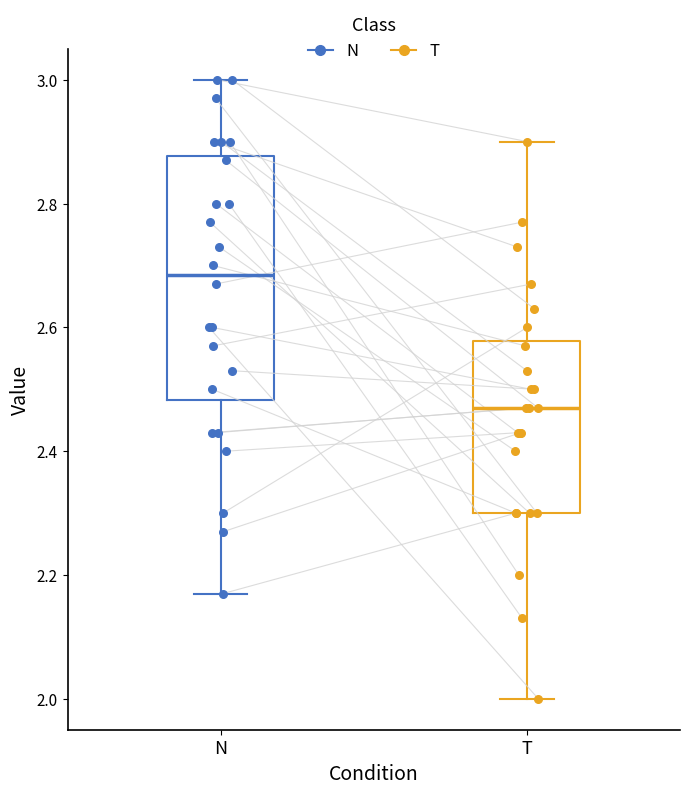

Reading left to right, read every box against the y-axis: the position of its median line, the range the box covers, and the ends of its whiskers. The values are not printed on the chart, so give them approximately, as read against the axis.

N: median 2.68, box 2.48 to 2.88, whiskers 2.18 to 3.00
T: median 2.48, box 2.30 to 2.58, whiskers 2.00 to 2.90